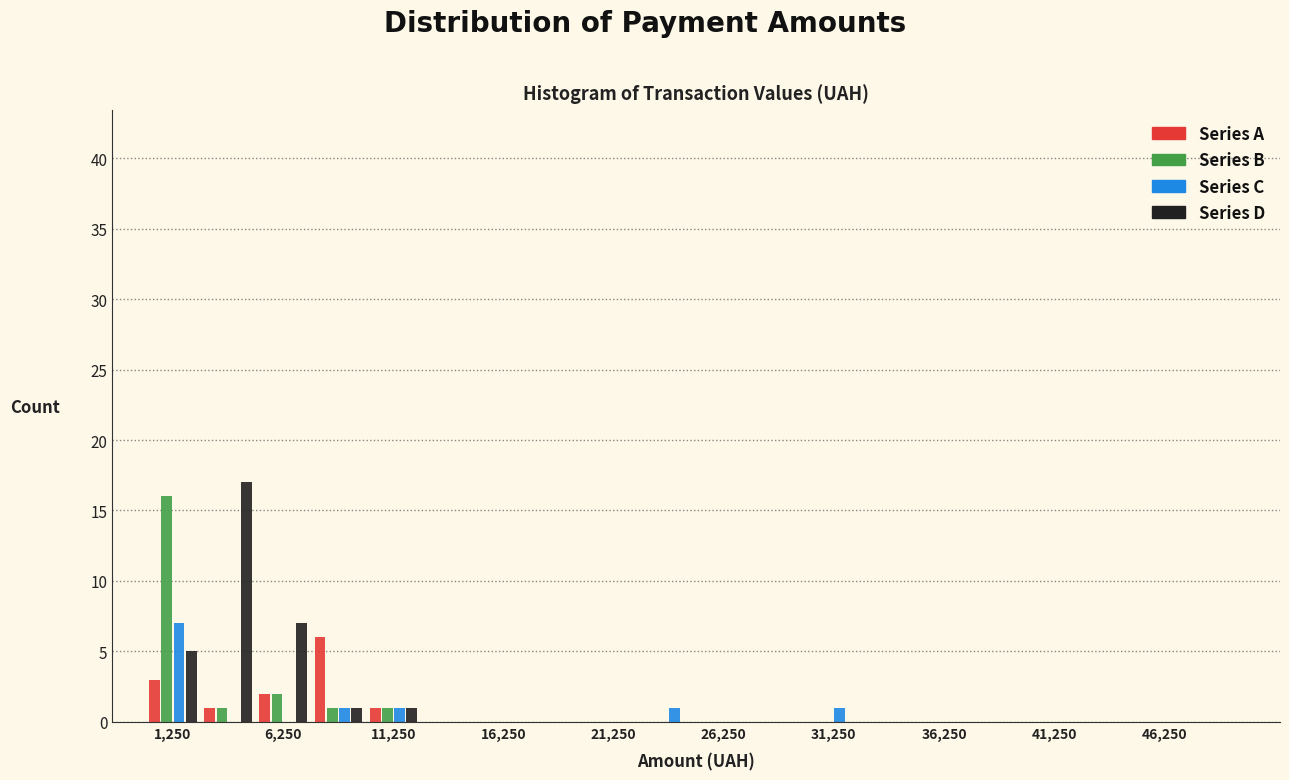

Reading left to right, transcribe this chart: for each range on the x-axis, give the height of each series' bar. The values are not printed on the chart, so give them approximately, as read against the axis.

0 to 2500: Series A=3	Series B=16	Series C=7	Series D=5
2500 to 5000: Series A=1	Series B=1	Series C=0	Series D=17
5000 to 7500: Series A=2	Series B=2	Series C=0	Series D=7
7500 to 10000: Series A=6	Series B=1	Series C=1	Series D=1
10000 to 12500: Series A=1	Series B=1	Series C=1	Series D=1
12500 to 15000: Series A=0	Series B=0	Series C=0	Series D=0
15000 to 17500: Series A=0	Series B=0	Series C=0	Series D=0
17500 to 20000: Series A=0	Series B=0	Series C=0	Series D=0
20000 to 22500: Series A=0	Series B=0	Series C=0	Series D=0
22500 to 25000: Series A=0	Series B=0	Series C=1	Series D=0
25000 to 27500: Series A=0	Series B=0	Series C=0	Series D=0
27500 to 30000: Series A=0	Series B=0	Series C=0	Series D=0
30000 to 32500: Series A=0	Series B=0	Series C=1	Series D=0
32500 to 35000: Series A=0	Series B=0	Series C=0	Series D=0
35000 to 37500: Series A=0	Series B=0	Series C=0	Series D=0
37500 to 40000: Series A=0	Series B=0	Series C=0	Series D=0
40000 to 42500: Series A=0	Series B=0	Series C=0	Series D=0
42500 to 45000: Series A=0	Series B=0	Series C=0	Series D=0
45000 to 47500: Series A=0	Series B=0	Series C=0	Series D=0
47500 to 50000: Series A=0	Series B=0	Series C=0	Series D=0